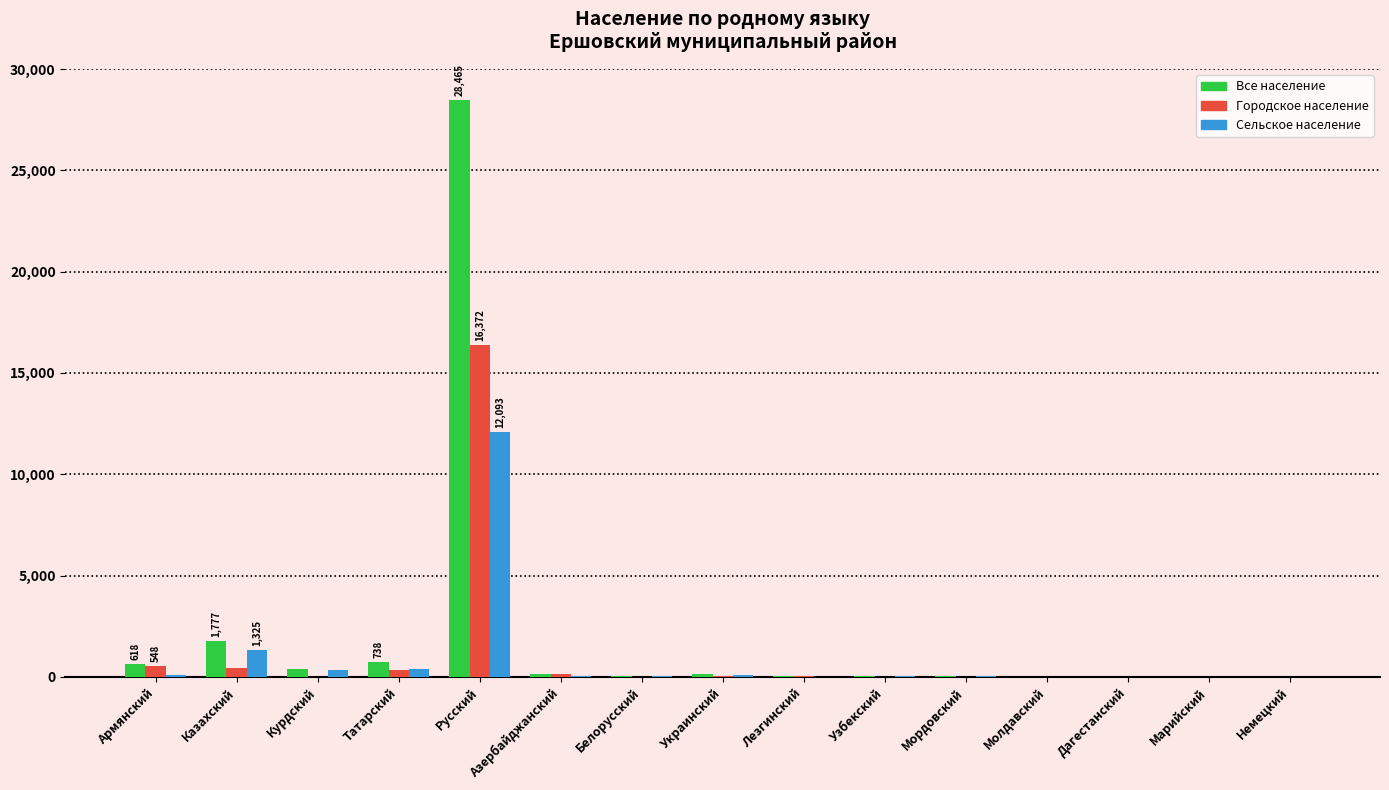

What is the spread (max minus min) of values at Русский?

16372